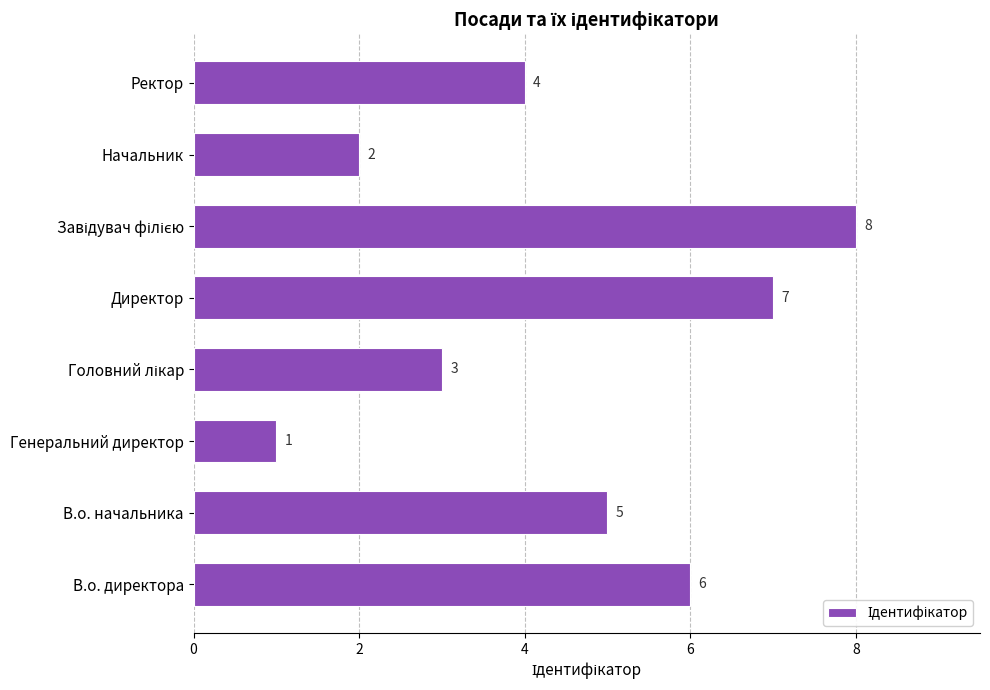

How many bars are there in total?

8